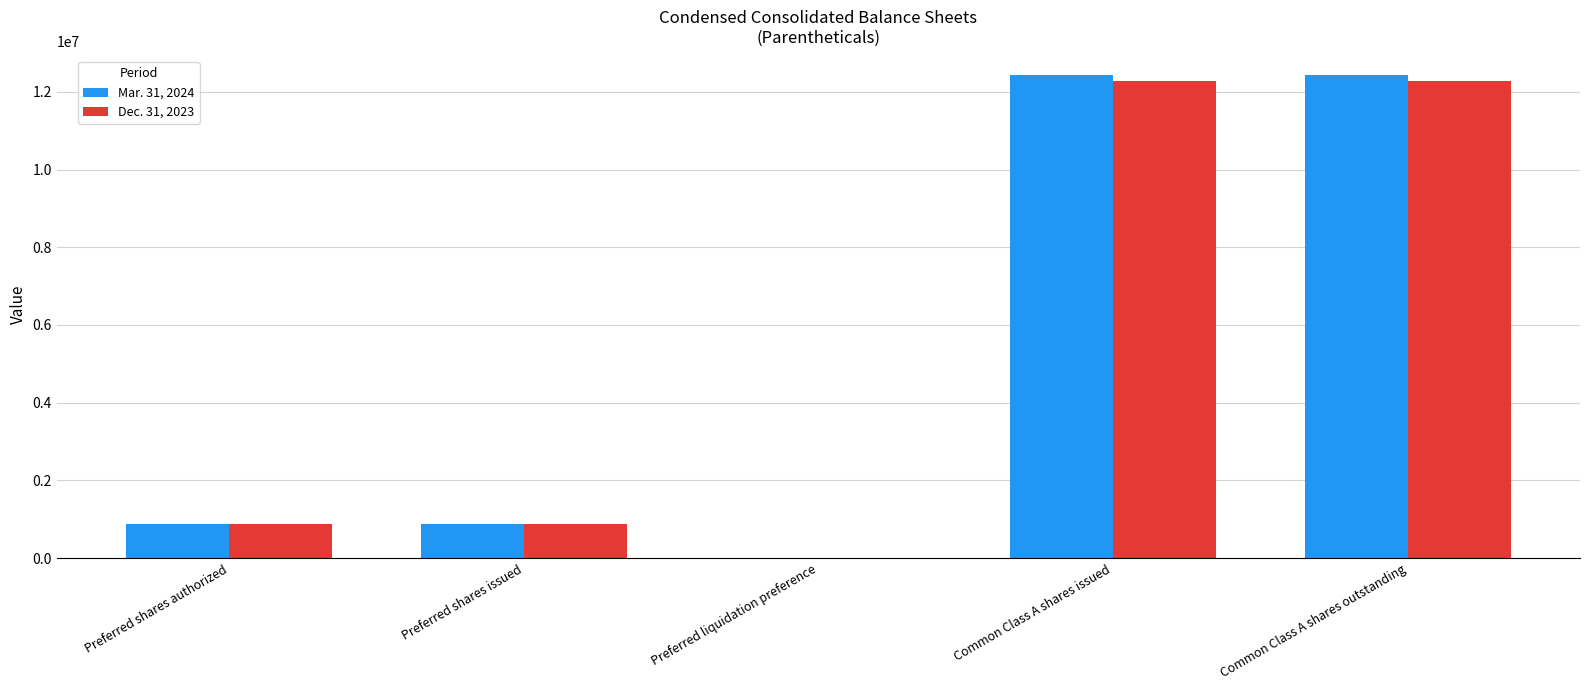

What are all the series names shown in the legend?

Mar. 31, 2024, Dec. 31, 2023